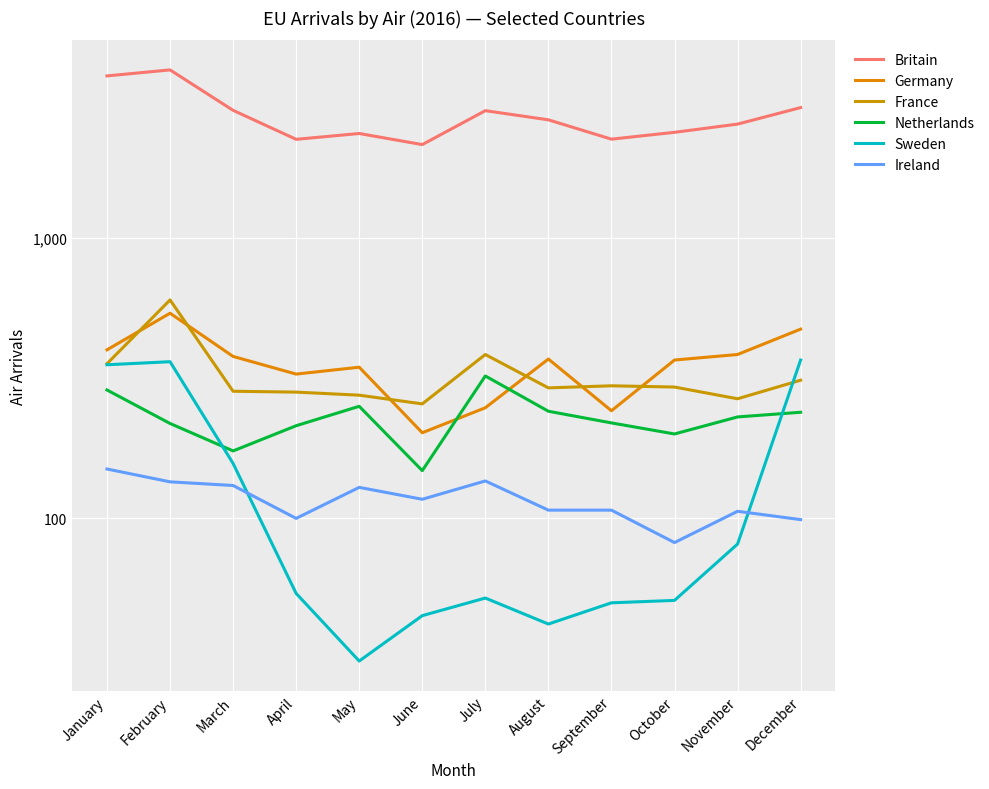

In France, how many points are higher than both neighbors (excluding endpoints)?

3